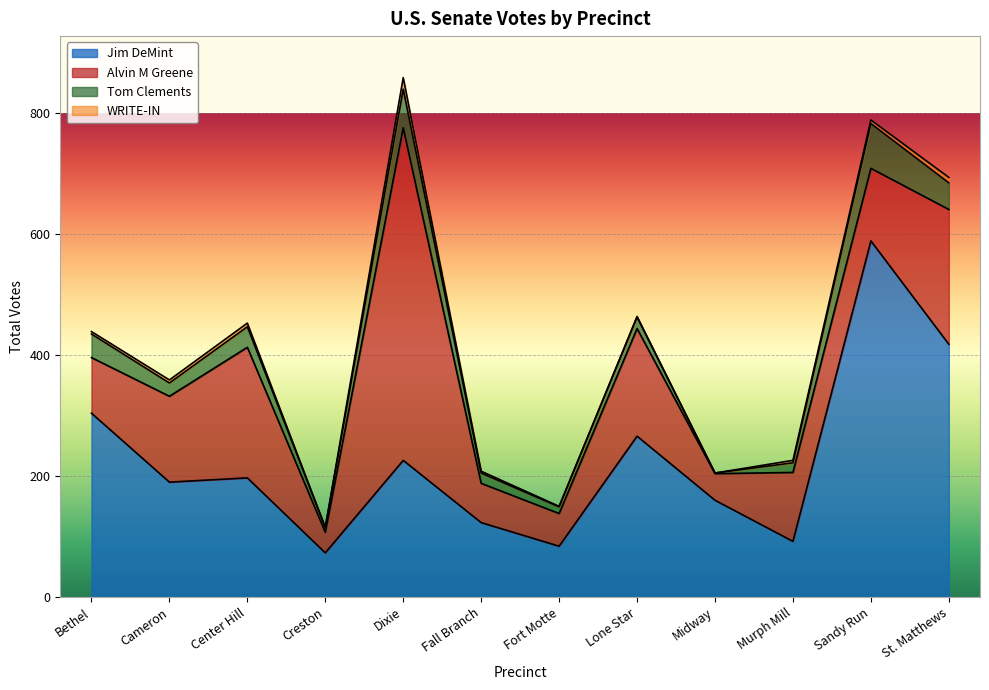

What is the label of the 12th point from the right?

Bethel